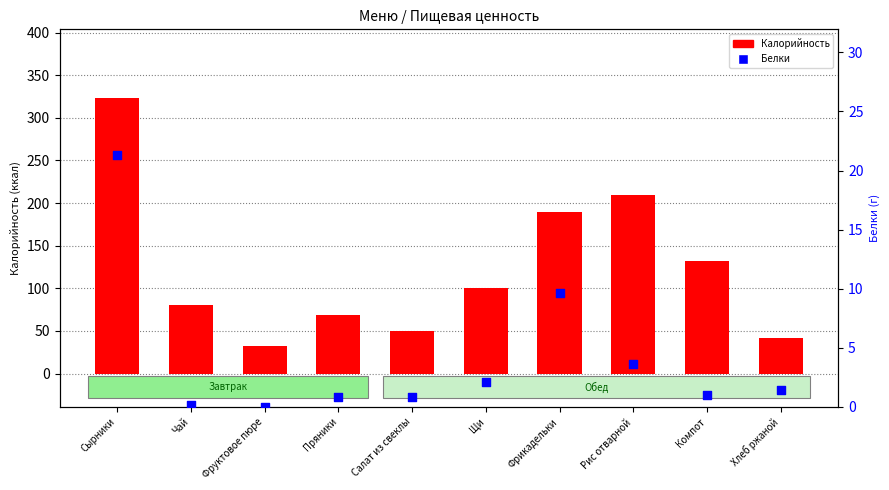

At how many categories does at least one series exceed 95?

5